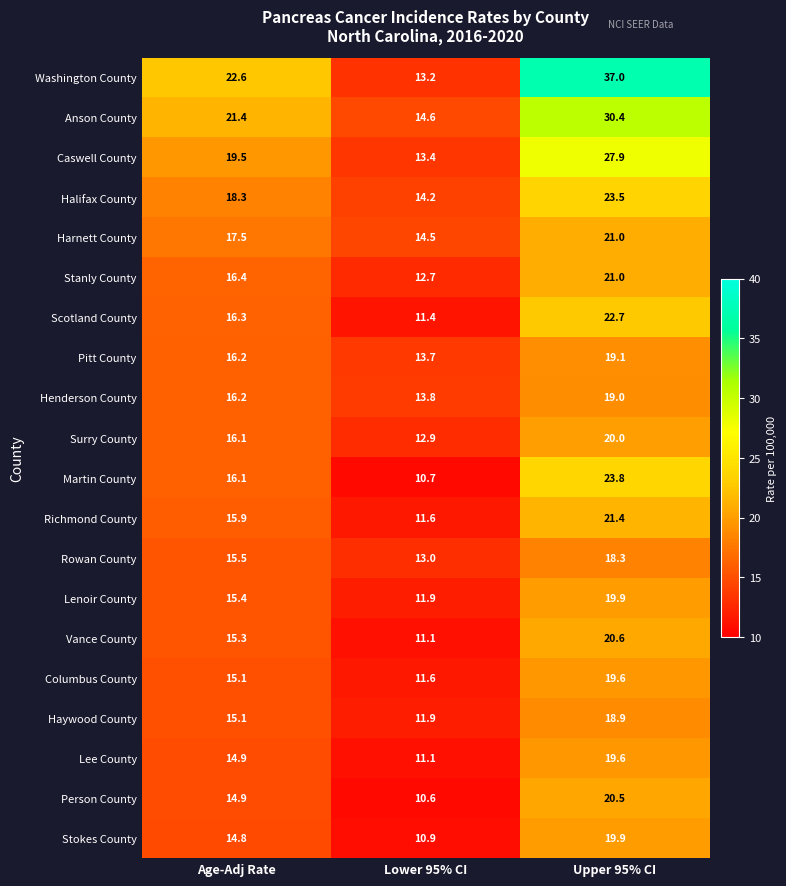

Which series changed the most between Lower 95% CI and Upper 95% CI?

Washington County